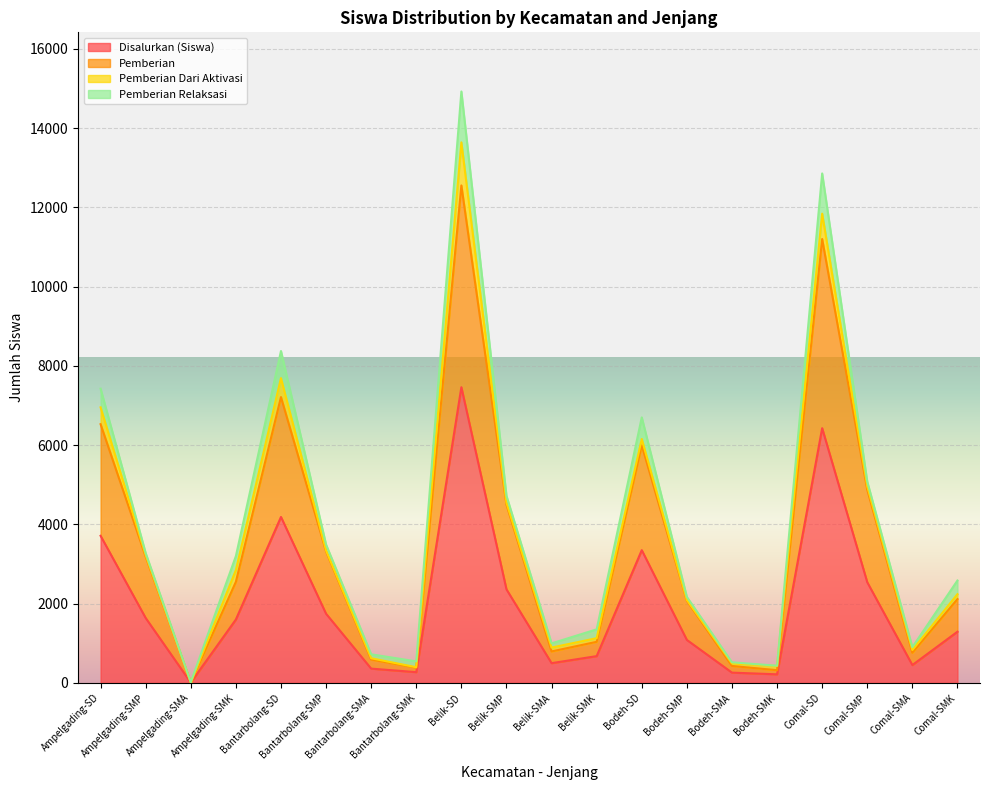

At which label does Pemberian first exceed 2550?

Ampelgading-SD